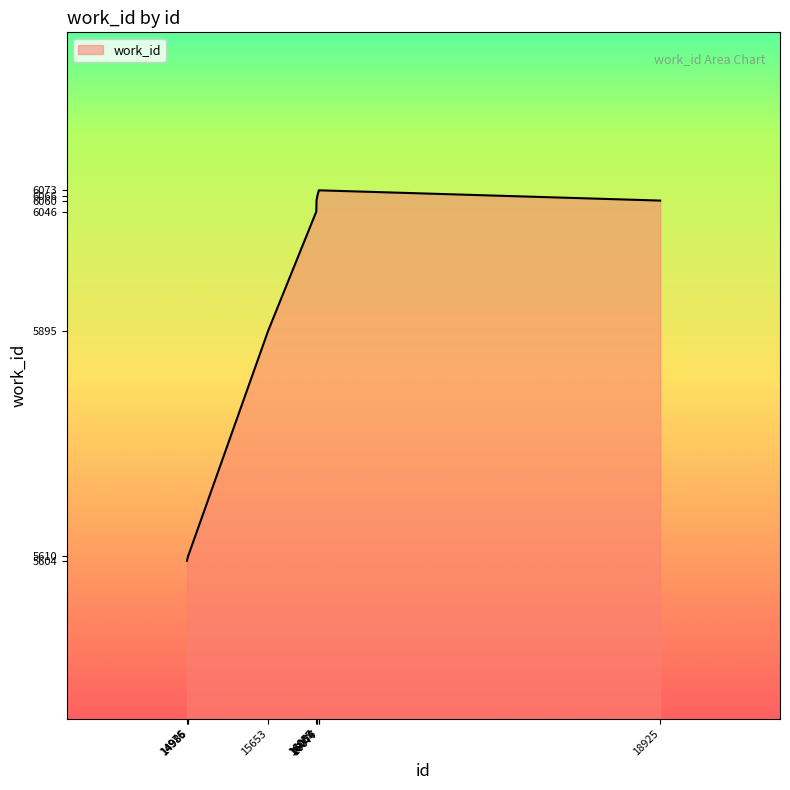

What is the maximum value shown in the chart?

6073